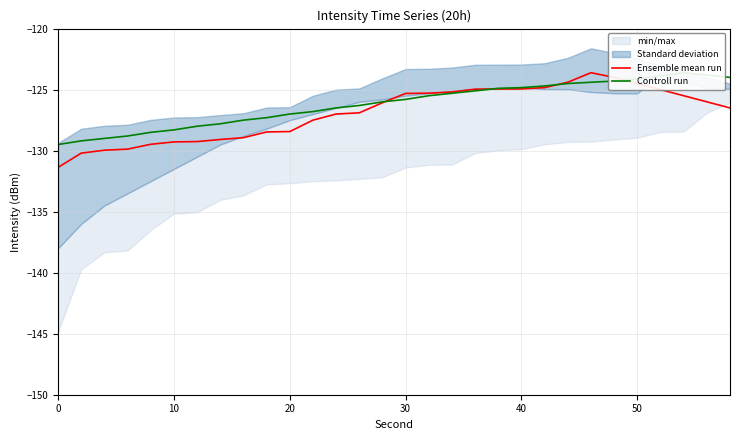

How many intersections are there between Ensemble mean run and Controll run?

4